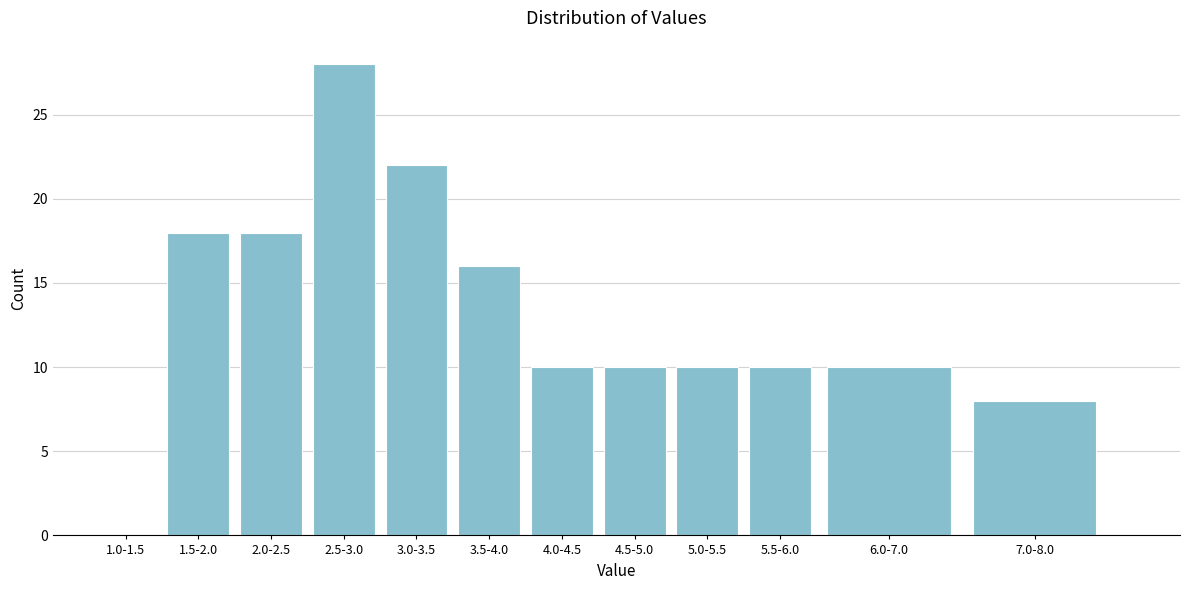

Reading left to right, list all the values displayed in this chart.

1.0-1.5=0	1.5-2.0=18	2.0-2.5=18	2.5-3.0=28	3.0-3.5=22	3.5-4.0=16	4.0-4.5=10	4.5-5.0=10	5.0-5.5=10	5.5-6.0=10	6.0-7.0=10	7.0-8.0=8